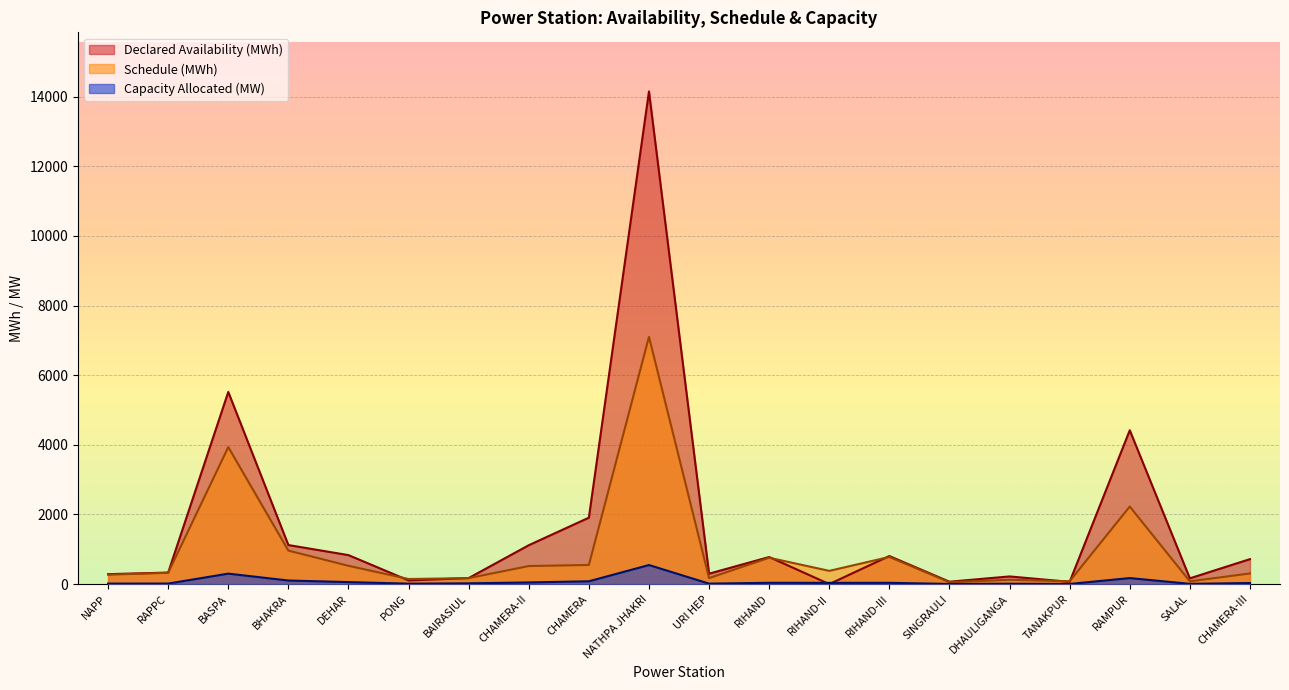

What position from the left is BHAKRA?

4